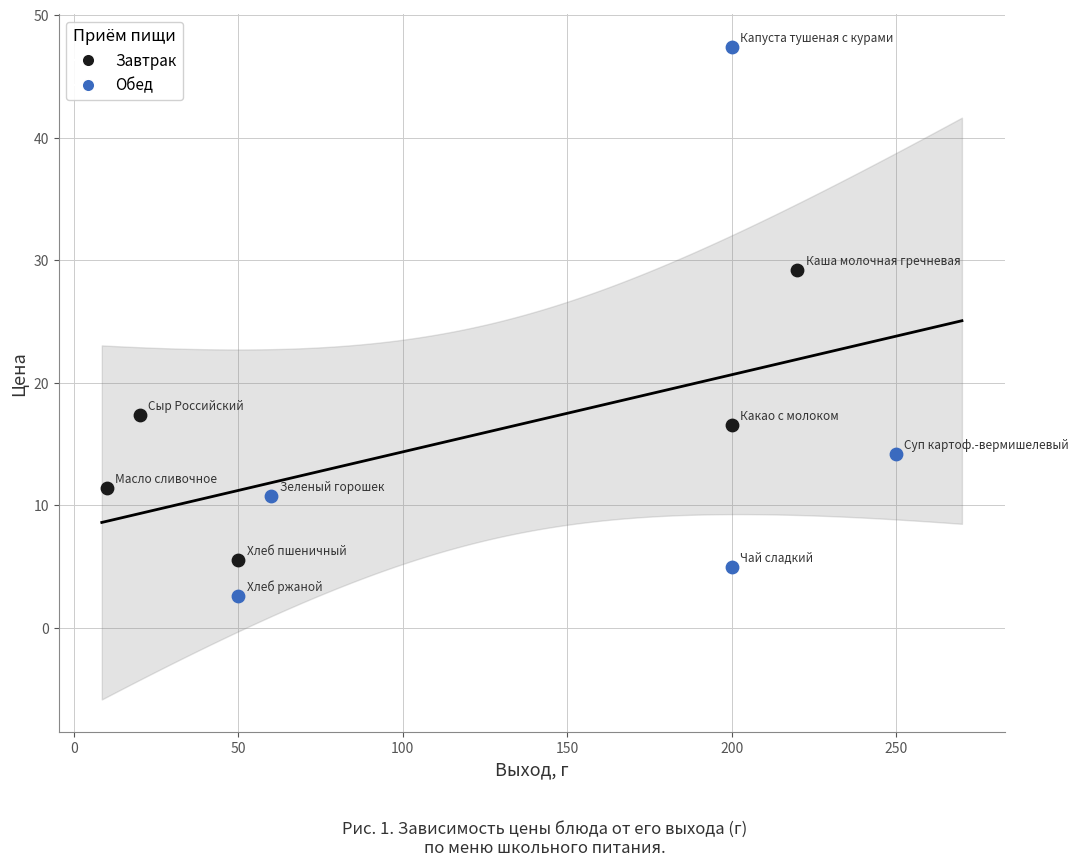

Which series has the largest Y range (max minus min)?

Обед